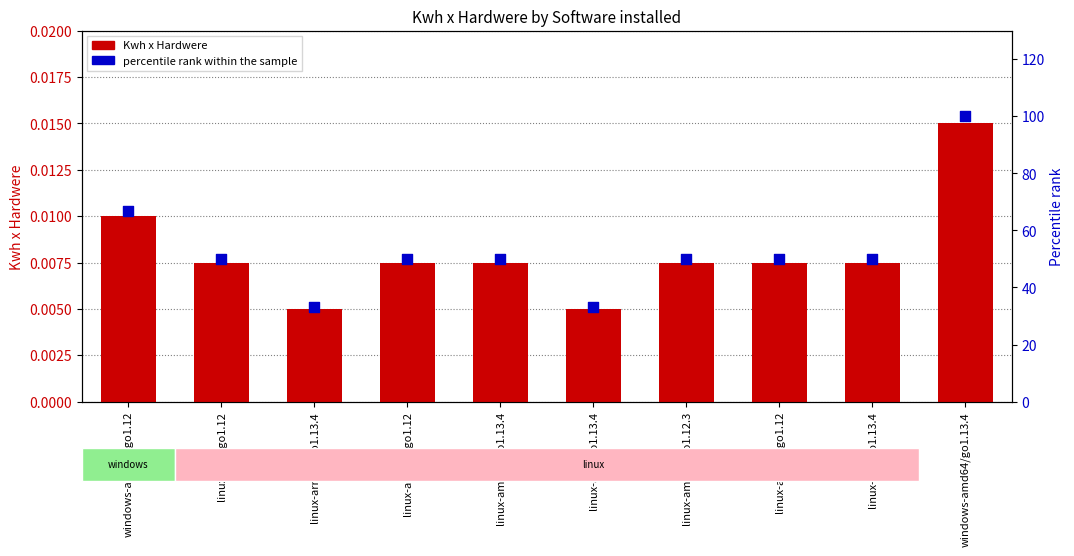

Which series has the largest total across all categories?

percentile rank within the sample